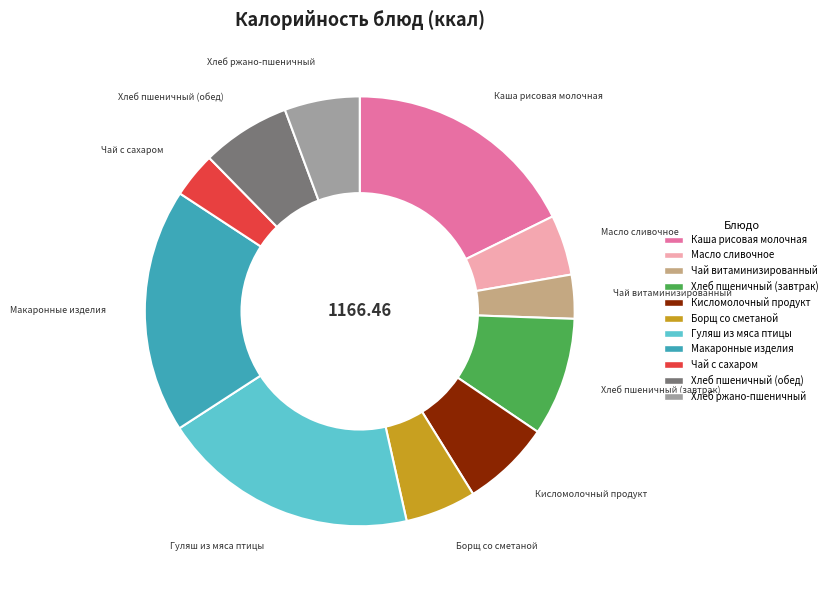

Do Борщ со сметаной and Масло сливочное together represent more than half of the pie?

No